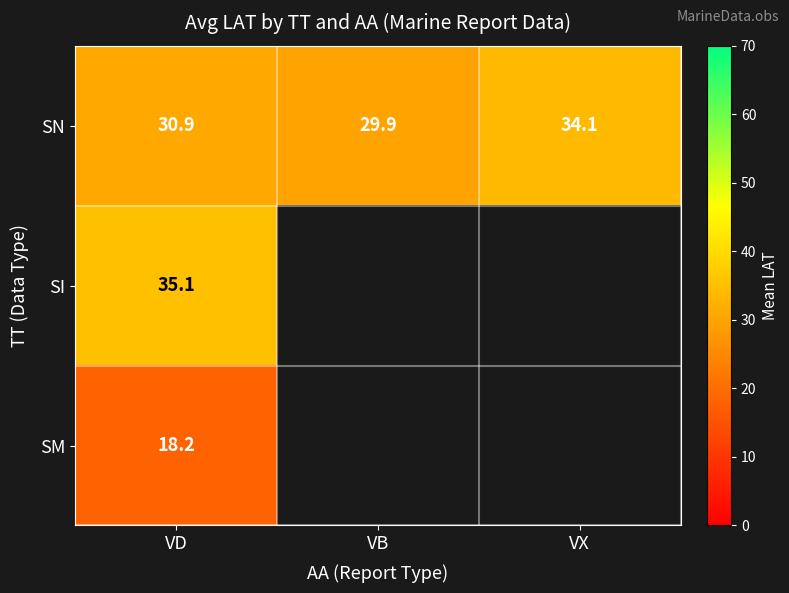

What is the approximate value of SN at VD?

30.9